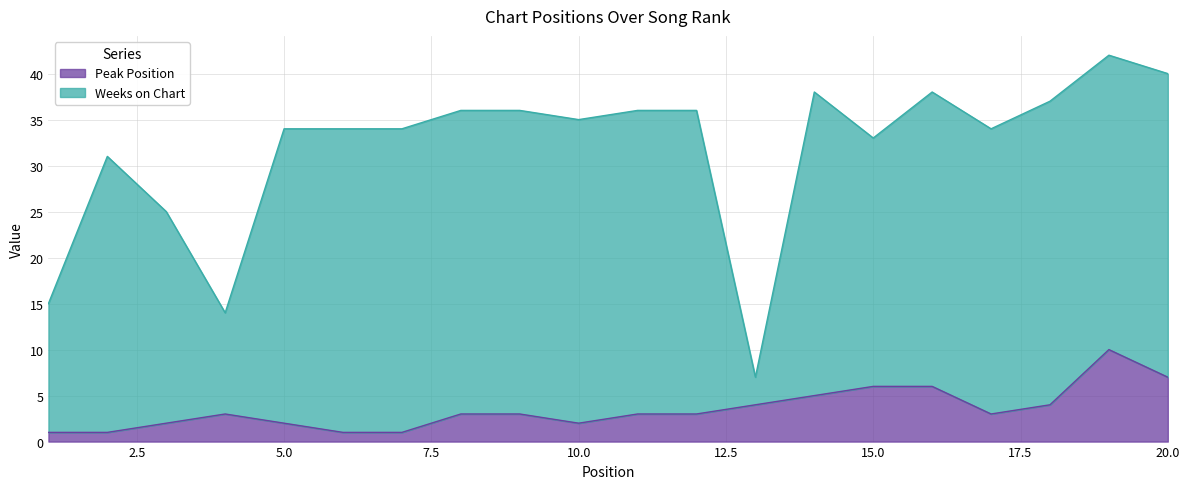

What is the difference between the maximum and second lowest values?

9